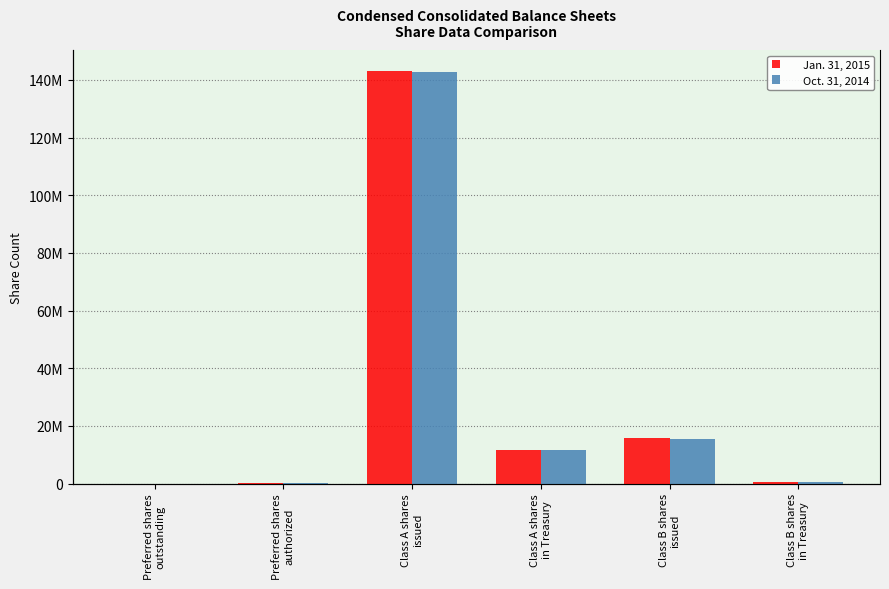

Are the bars horizontal?

No